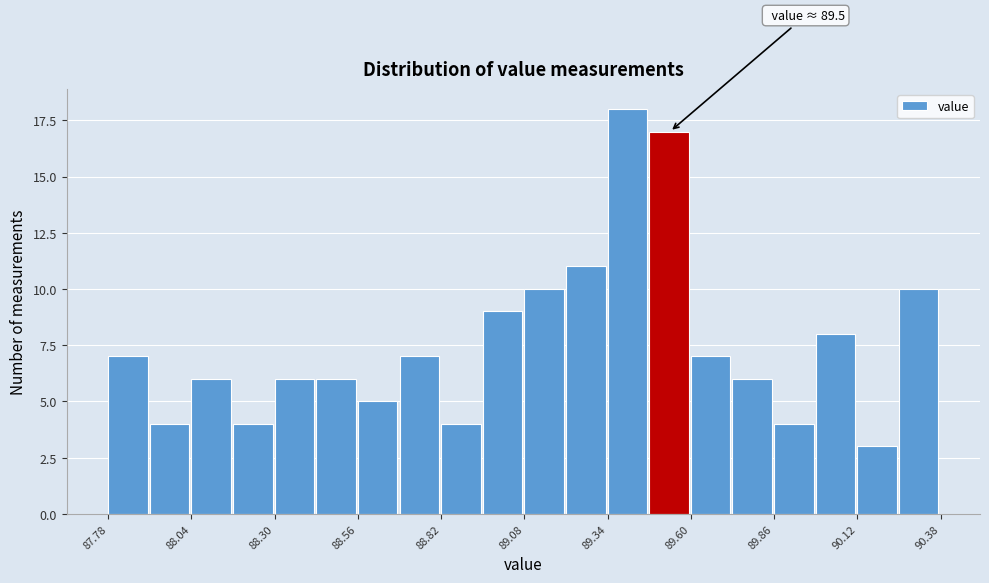

Around what value on the x-axis is the tallest bar? Give the approximate position of its centre, as read against the axis.

89.40